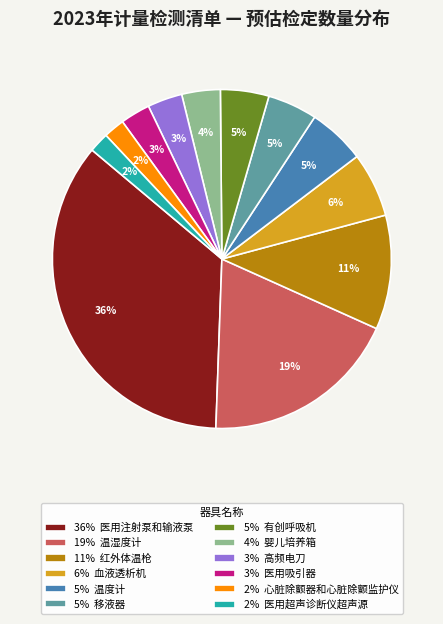

How many slices are in this pie chart?

12